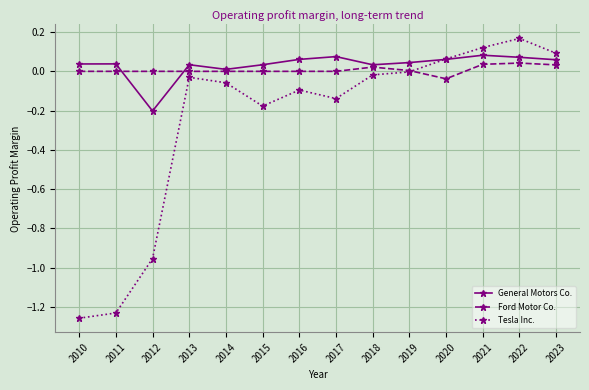

True or false: General Motors Co. has more than 1 points higher than both neighbors.

True